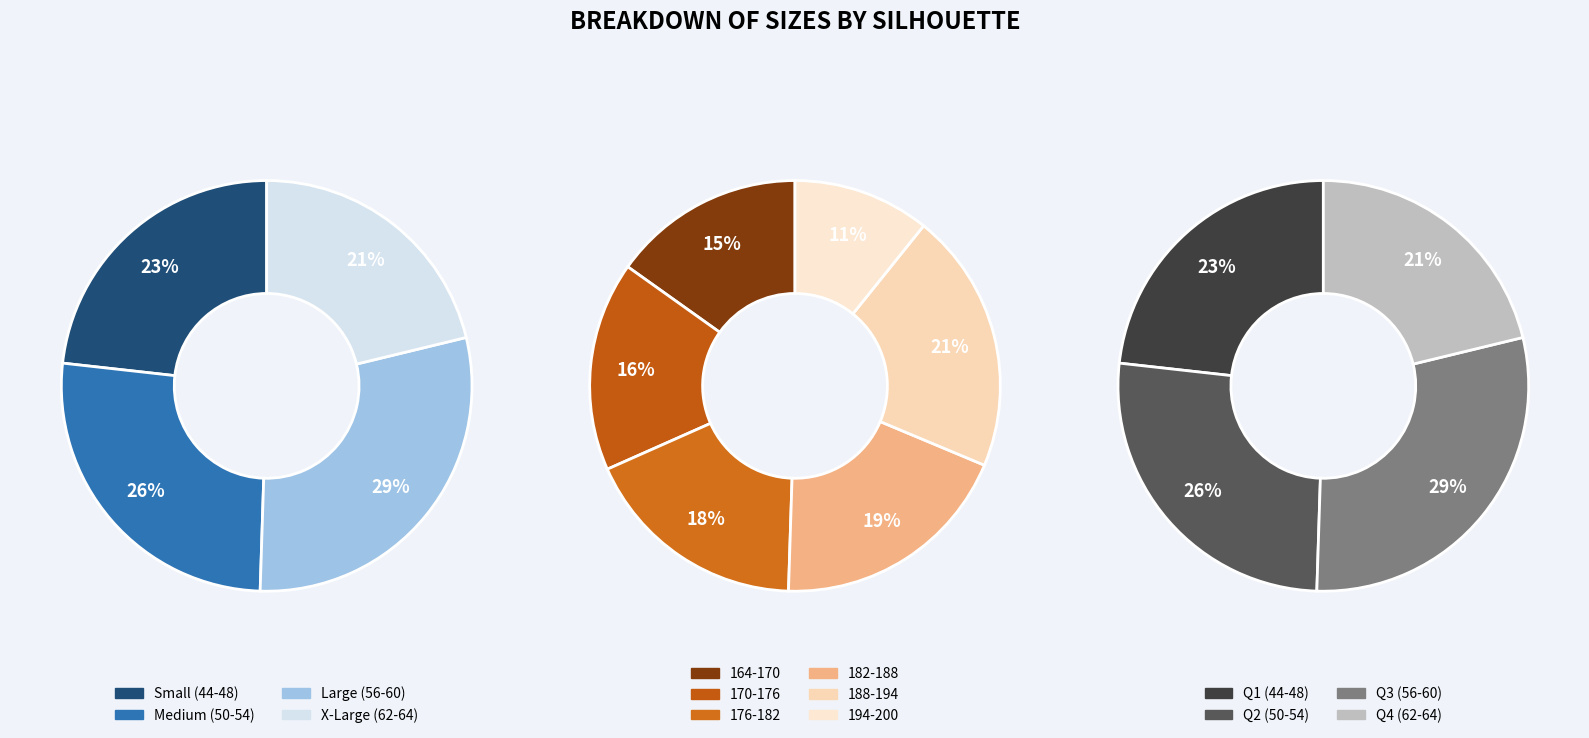

Is 60 the majority of the pie?

No